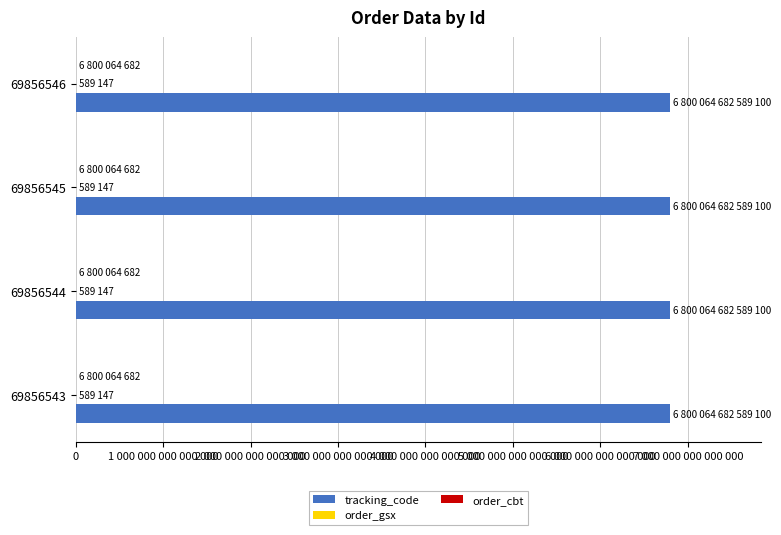

What are all the series names shown in the legend?

tracking_code, order_gsx, order_cbt